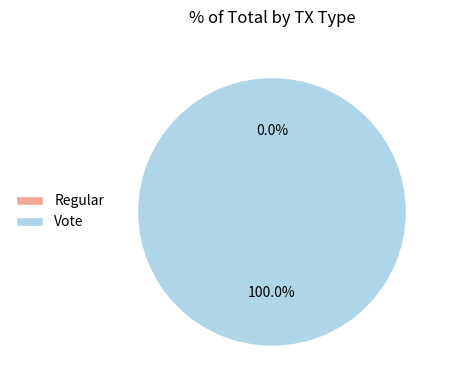

Is there any slice that represents more than half of the pie?

Yes